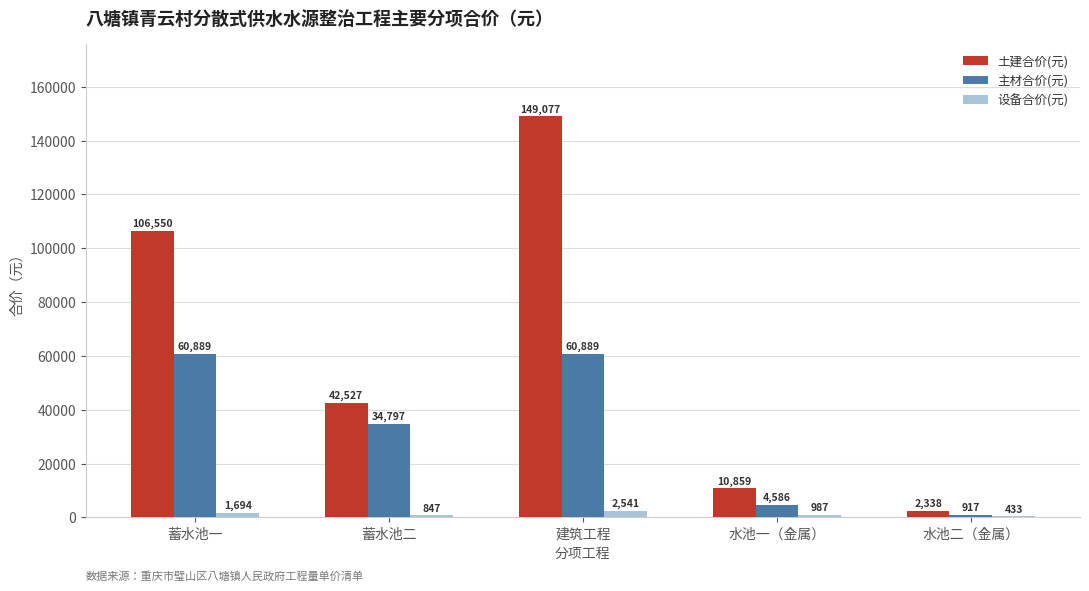

Count the number of categories in the chart.

5